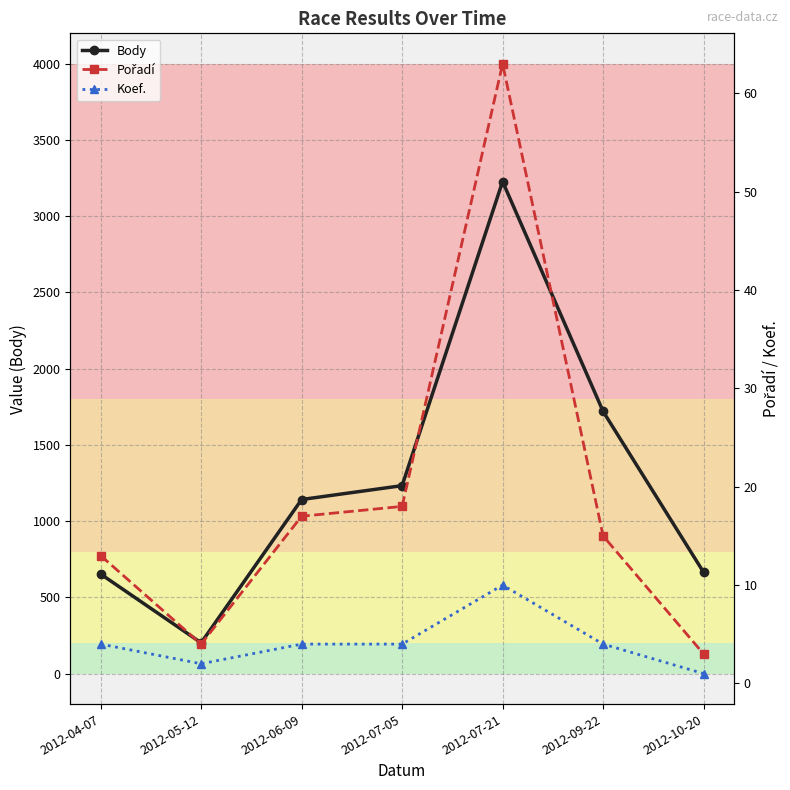

What is the approximate value of Body at 2012-07-05, to the nearest 100?

1200